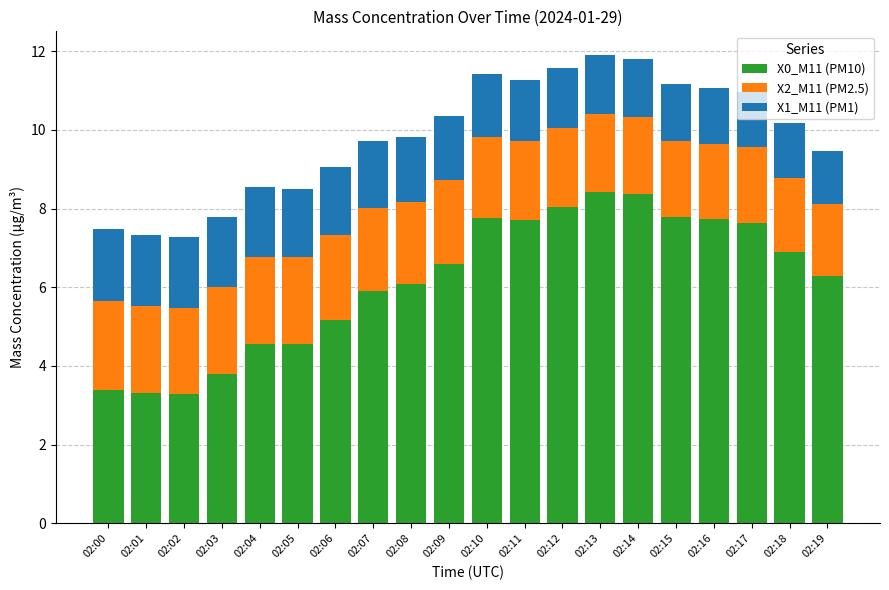

Are the bars horizontal?

No